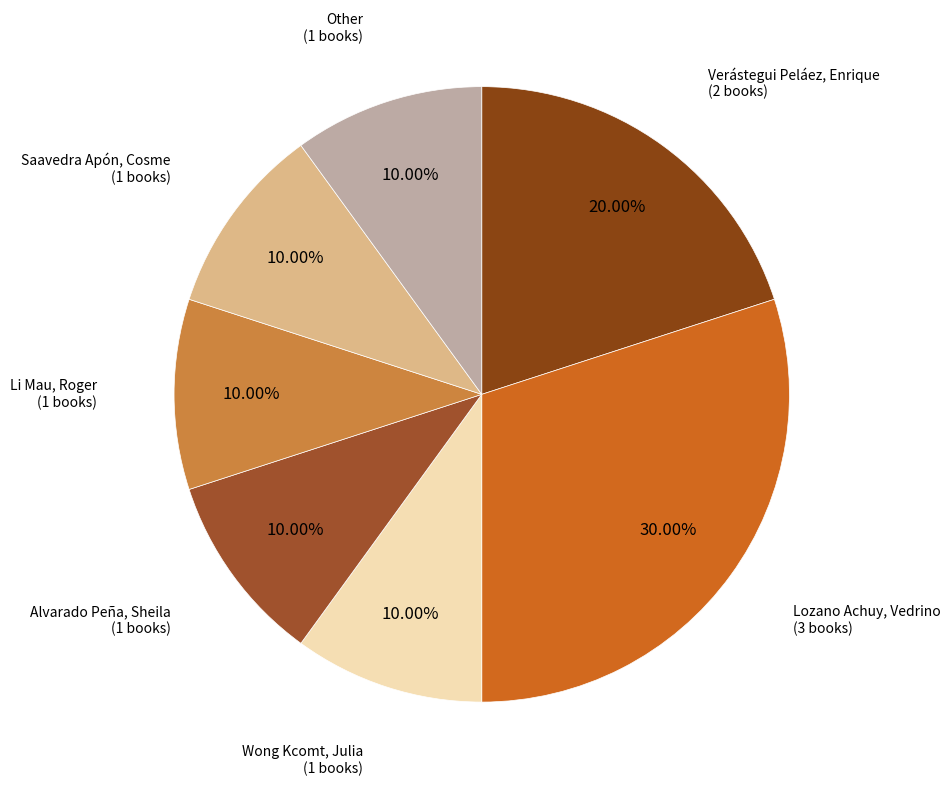

To the nearest percent, what is the difference between the largest and smallest slice percentages?

20%